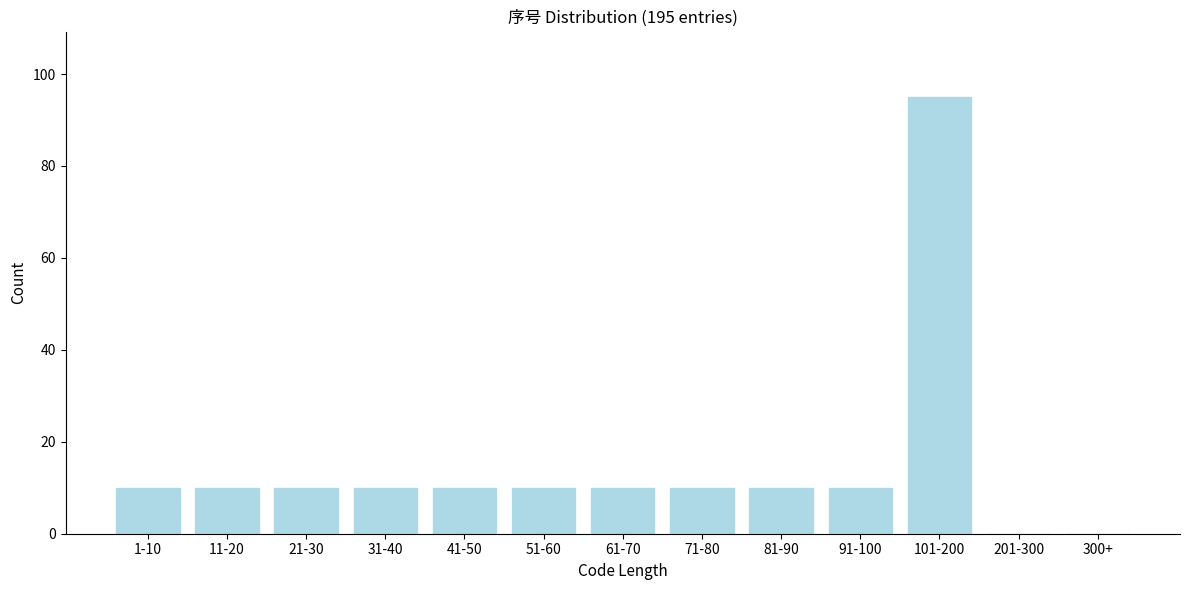

Reading left to right, what are all the values shown in this chart?

1-10=10	11-20=10	21-30=10	31-40=10	41-50=10	51-60=10	61-70=10	71-80=10	81-90=10	91-100=10	101-200=95	201-300=0	300+=0